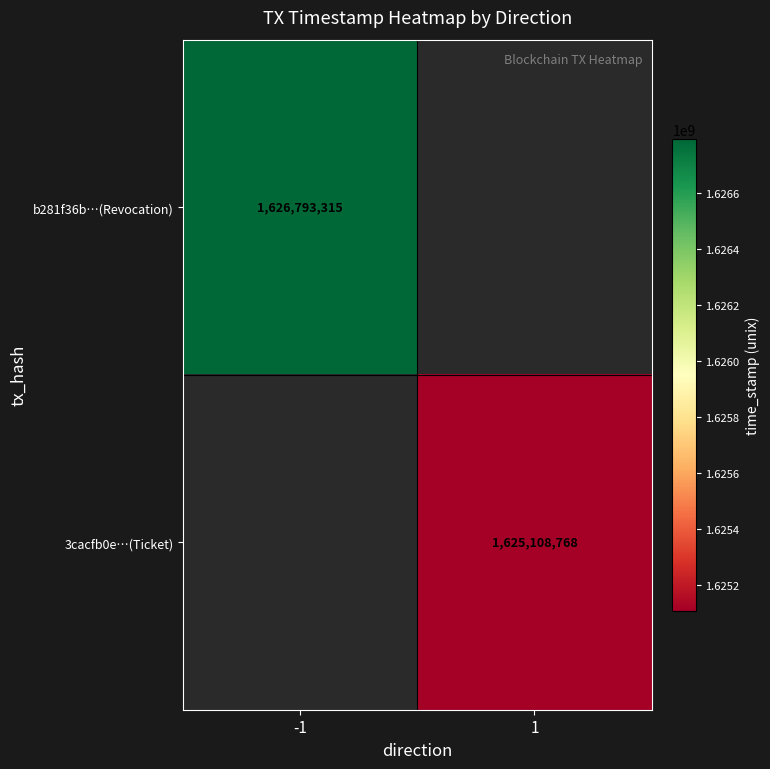

The value of b281f36b…(Revocation) at -1 is 1626793315. True or false?

True